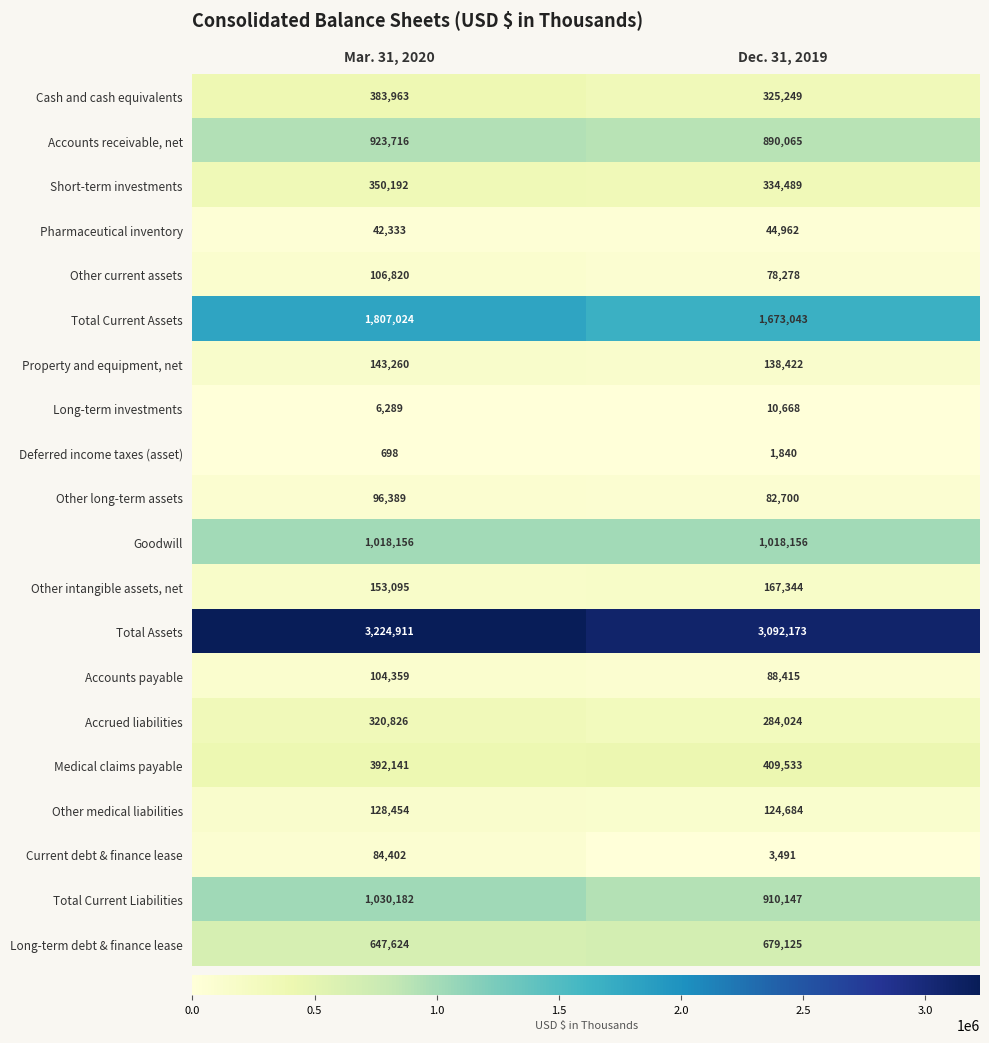

What is the average value of the Other medical liabilities series?

126569